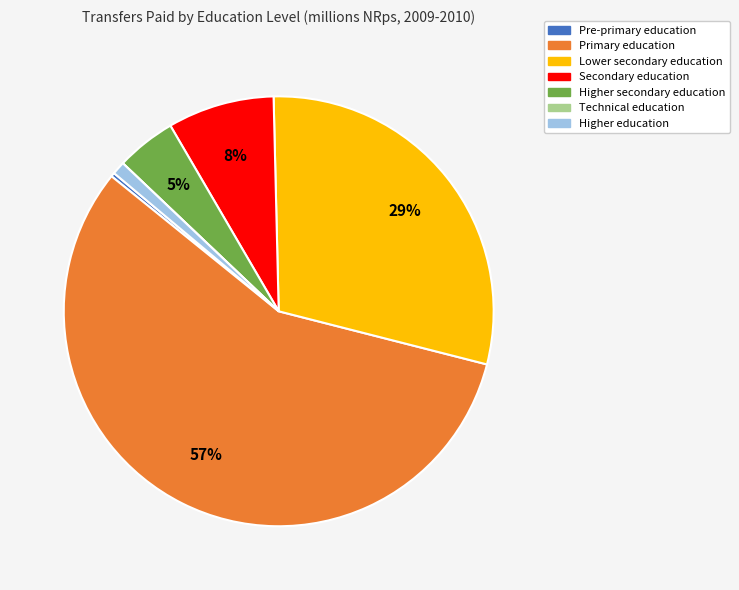

Is the sum of Higher secondary education and Primary education greater than half?

Yes